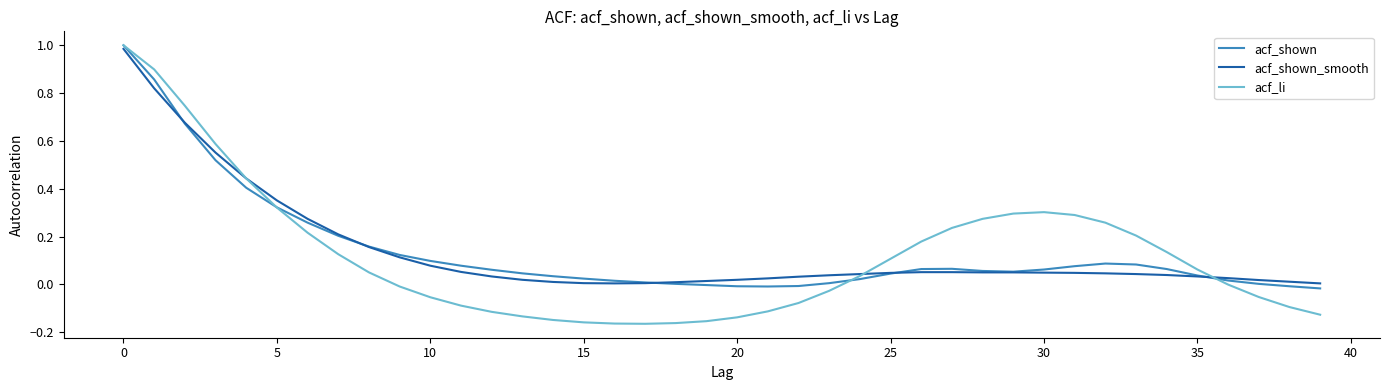

Which series has the largest range (max minus min)?

acf_li